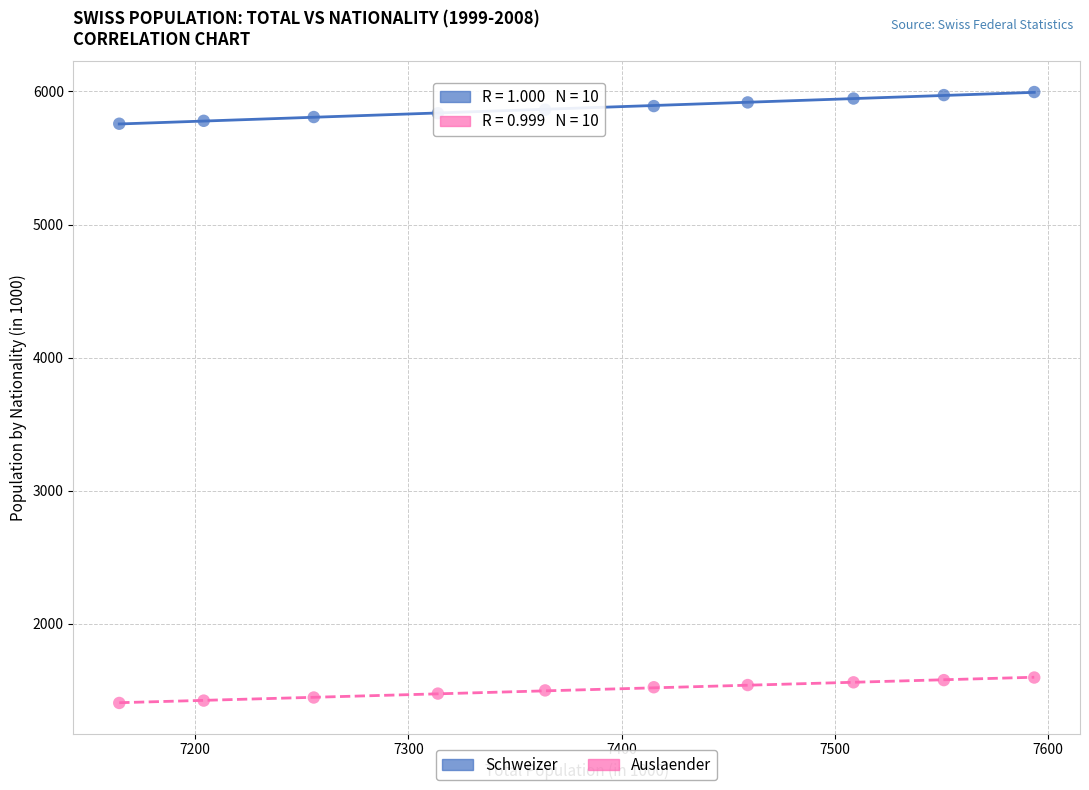

Which series contains the lowest Y value?

Auslaender